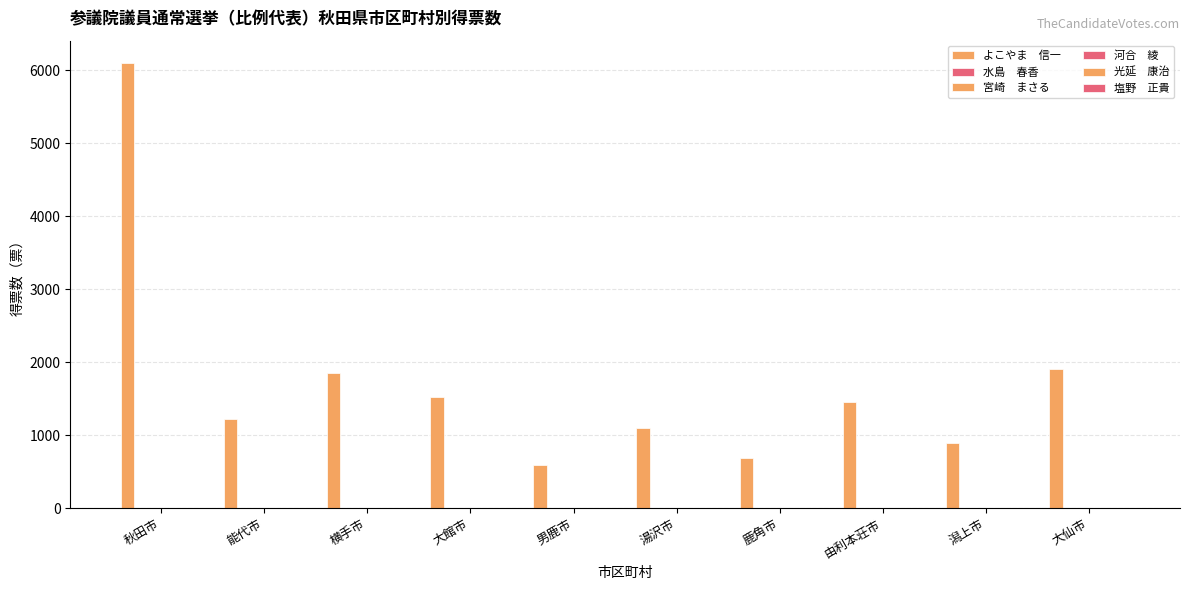

How many distinct data groups are displayed?

6